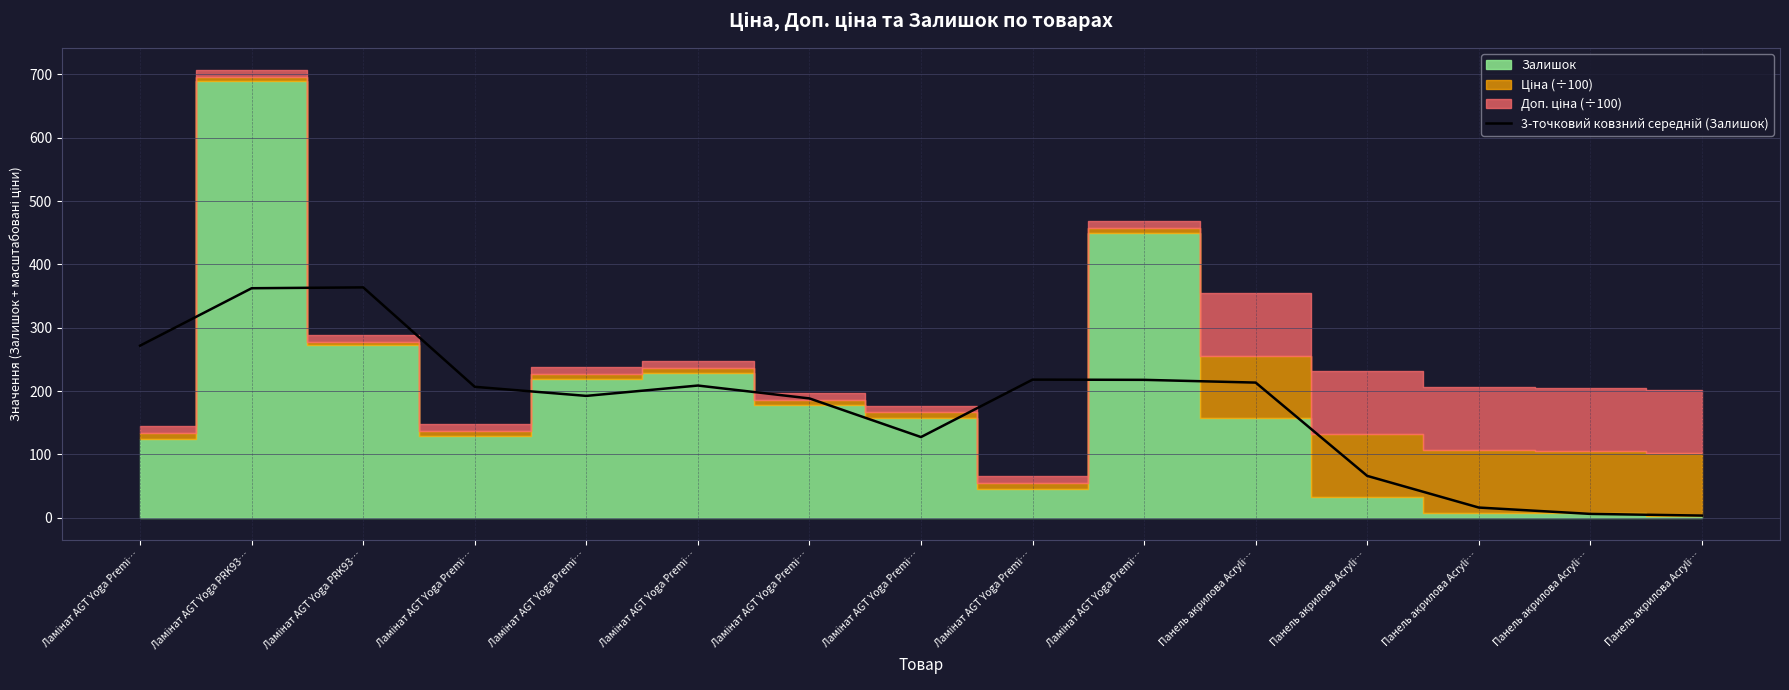

How many categories are shown in the chart?

15